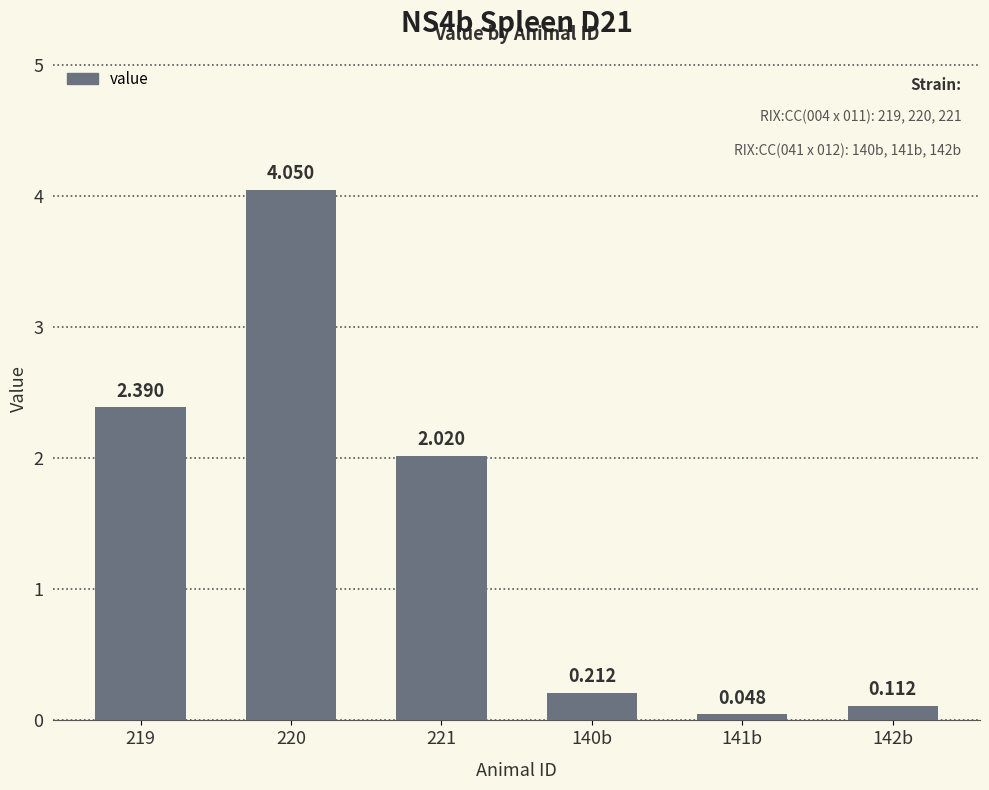

How many data points does each series have?

6